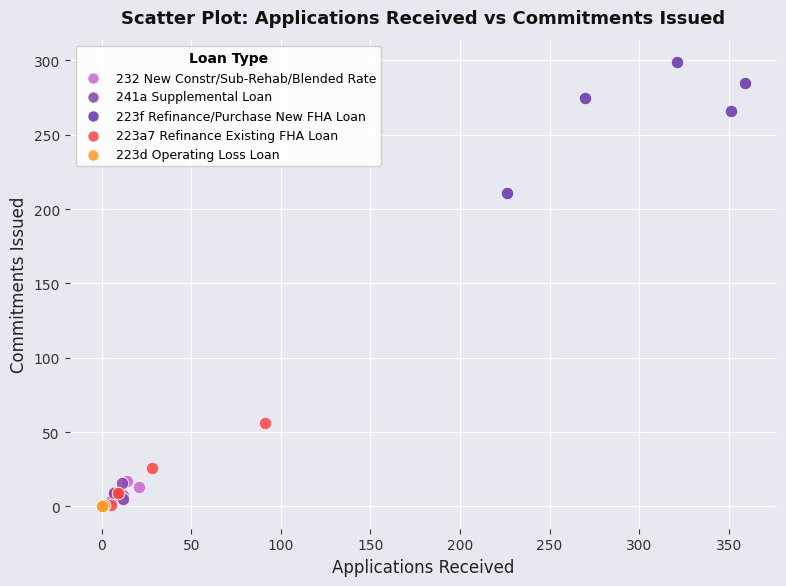

What are all the series names shown in the legend?

232 New Constr/Sub-Rehab/Blended Rate, 241a Supplemental Loan, 223f Refinance/Purchase New FHA Loan, 223a7 Refinance Existing FHA Loan, 223d Operating Loss Loan